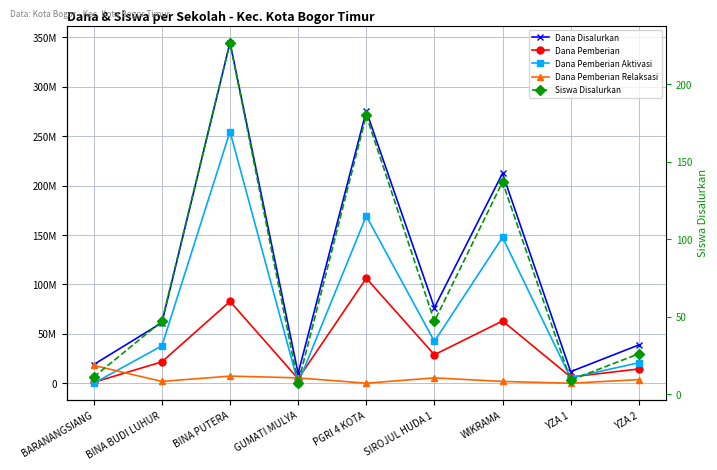

True or false: Dana Pemberian and Dana Disalurkan intersect in this chart.

False